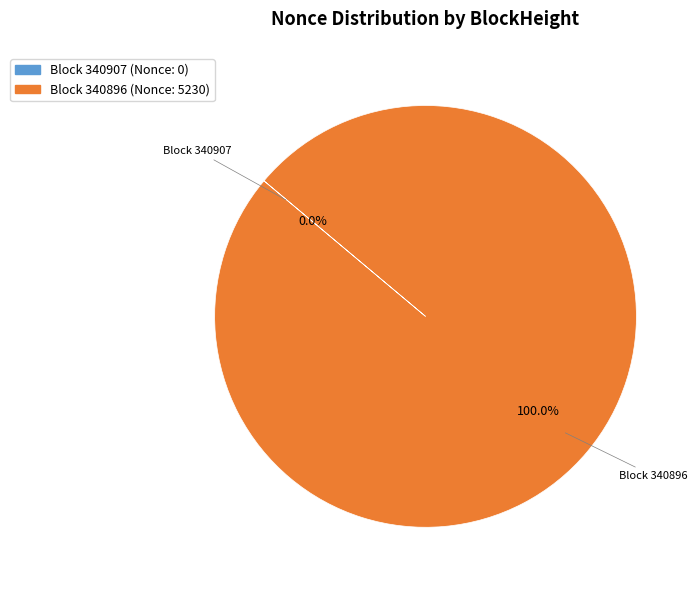

What is the majority slice?

Block 340896